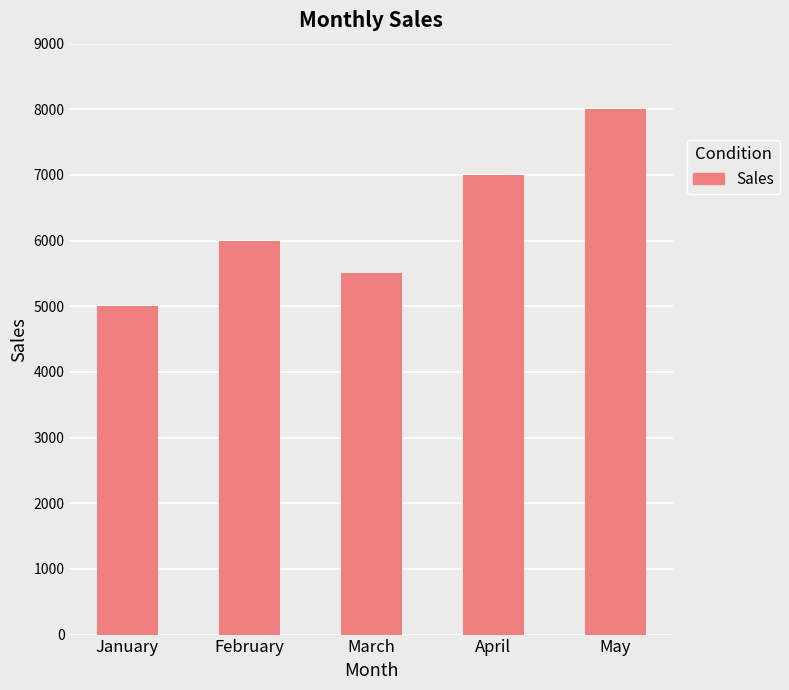

What is the ratio of the value at March to the value at February?

0.9